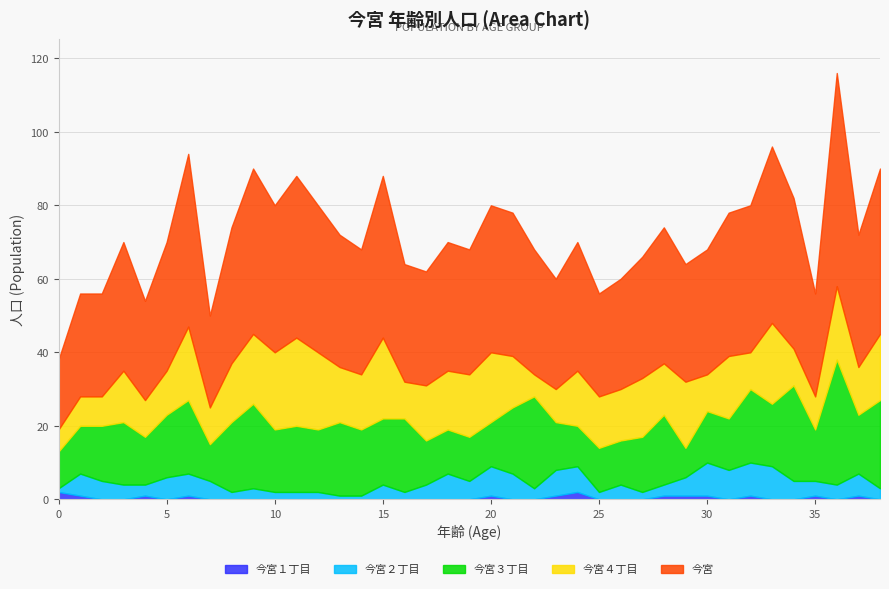

Where is 今宮１丁目 nearest to the value 1?

1